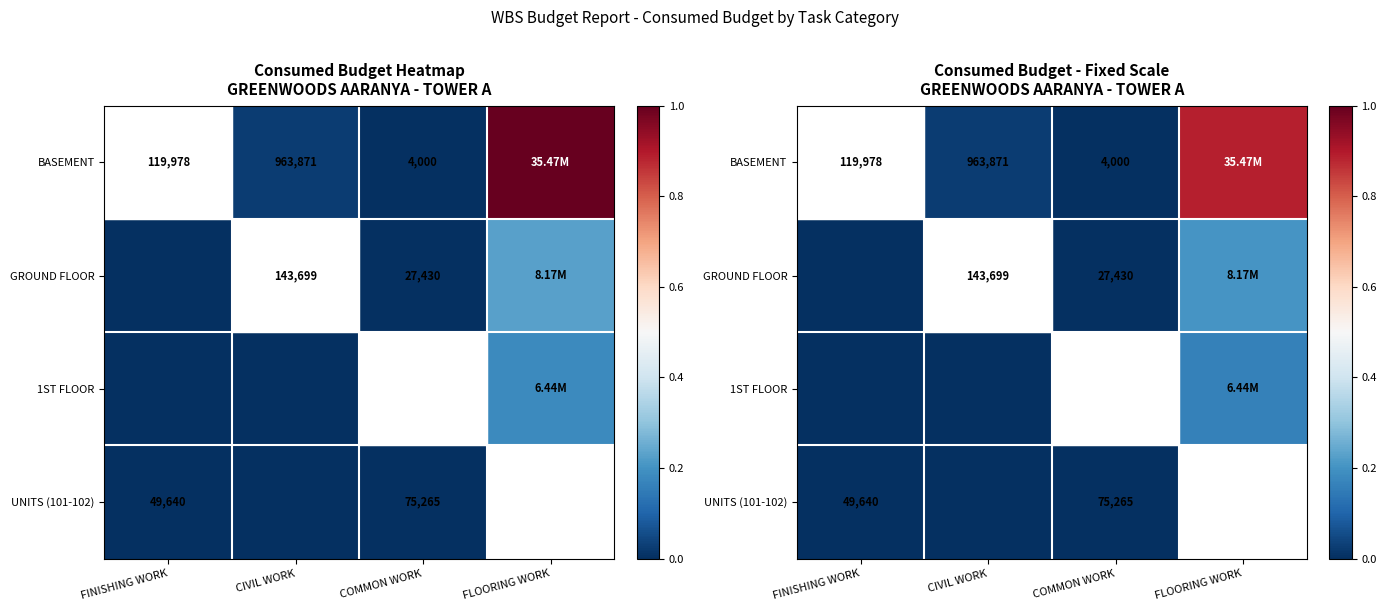

Rank the series by their maximum value, from highest to lowest.

BASEMENT, GROUND FLOOR, 1ST FLOOR, UNITS (101-102)